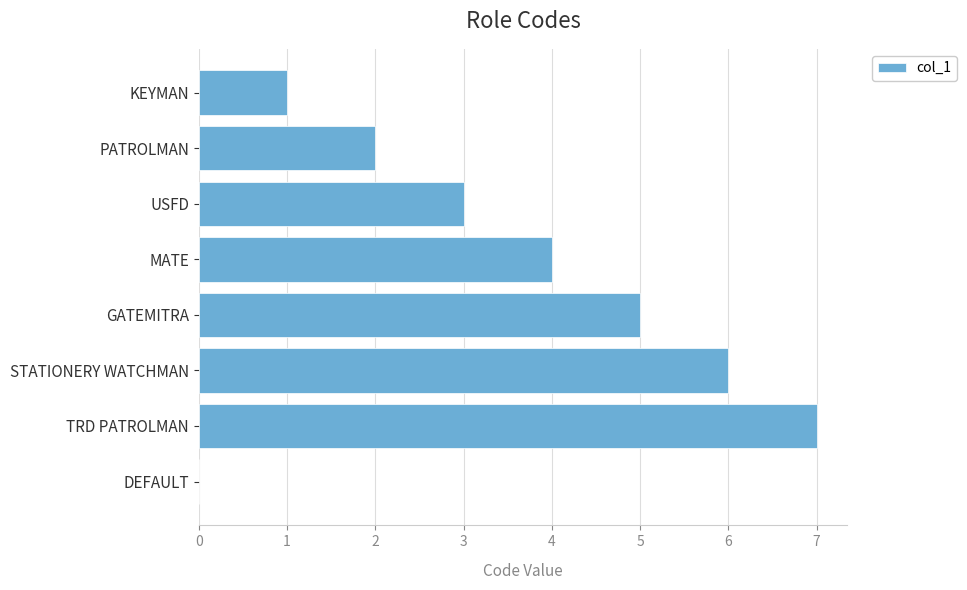

Which category has the highest value across all series?

TRD PATROLMAN